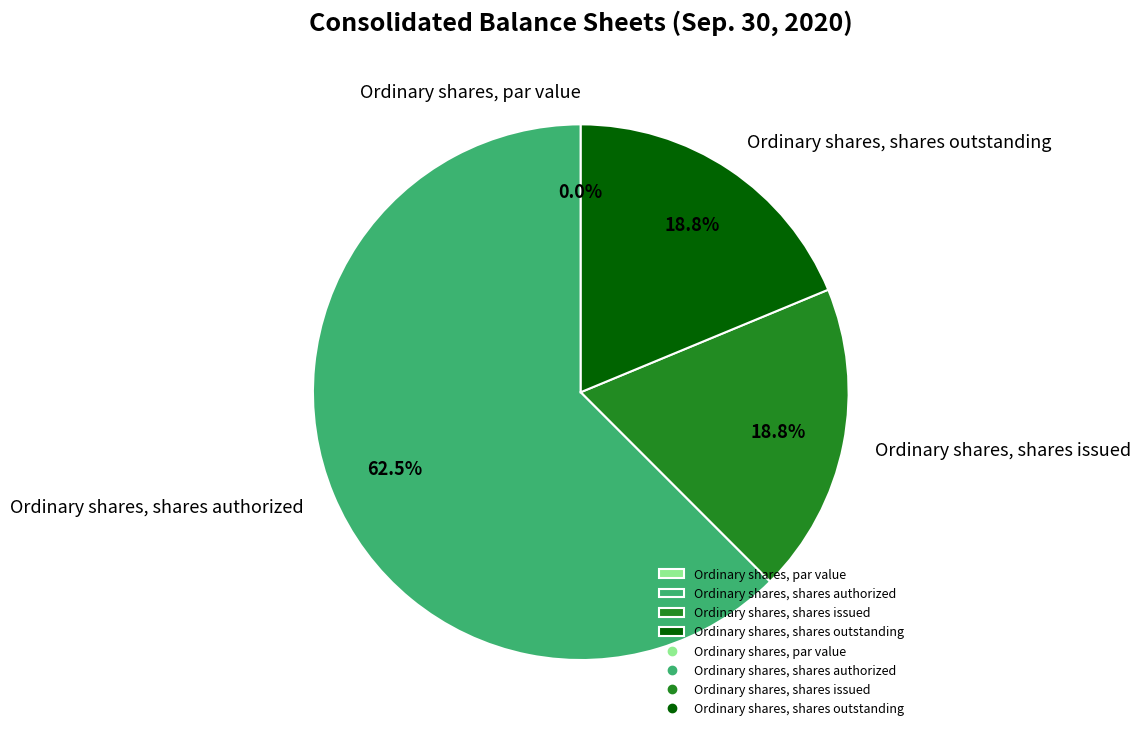

Which slice is the largest?

Ordinary shares, shares authorized